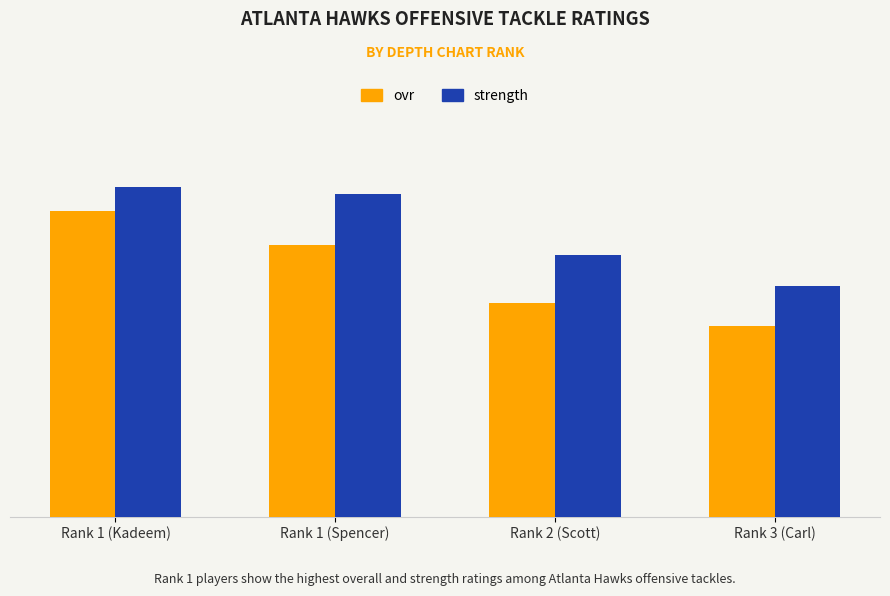

What is the difference between the maximum and minimum values in the ovr series?

34